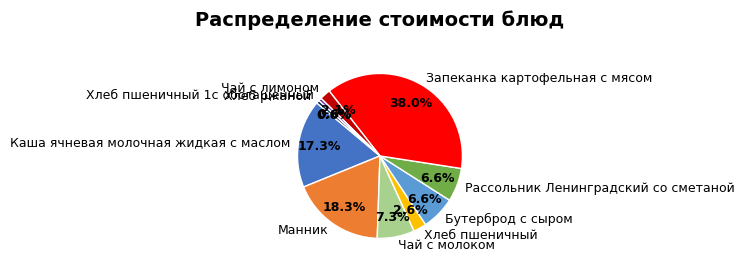

Is it true that Бутерброд с сыром is 15% of the pie?

False